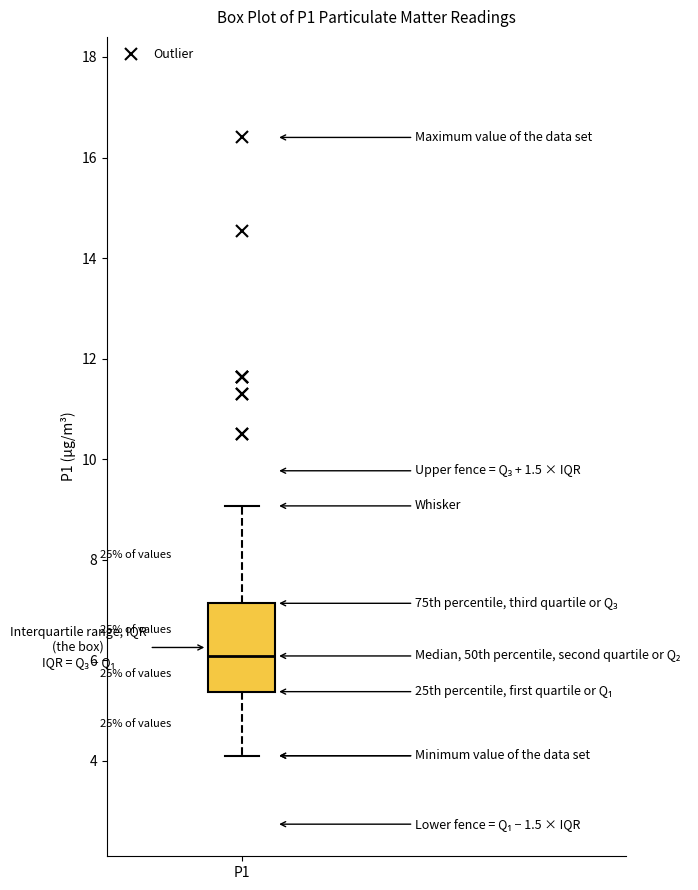

Read this box plot against the y-axis: the position of the median line, the range covered by the box, and the ends of both whiskers. The values are not printed on the chart, so give them approximately, as read against the axis.

median 6.0, box 5.4 to 7.2, whiskers 4.2 to 9.0